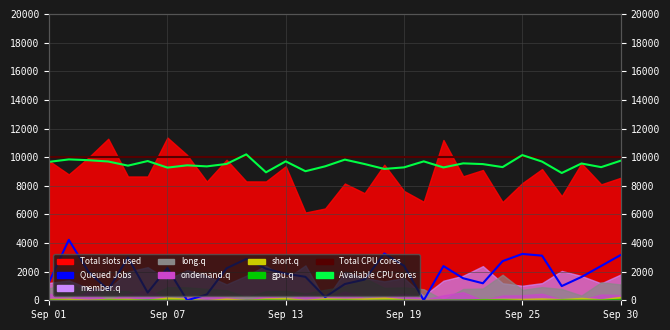

Which series changed the most between Sep 25 and 16?

Queued Jobs